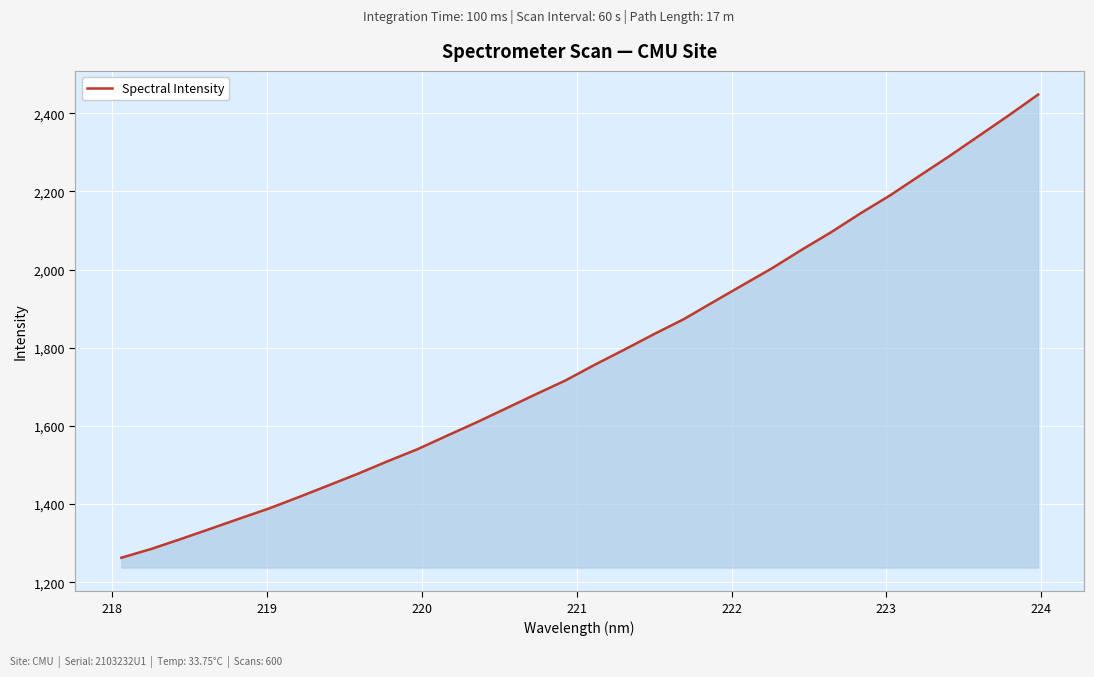

What is the maximum value shown in the chart?

2448.1